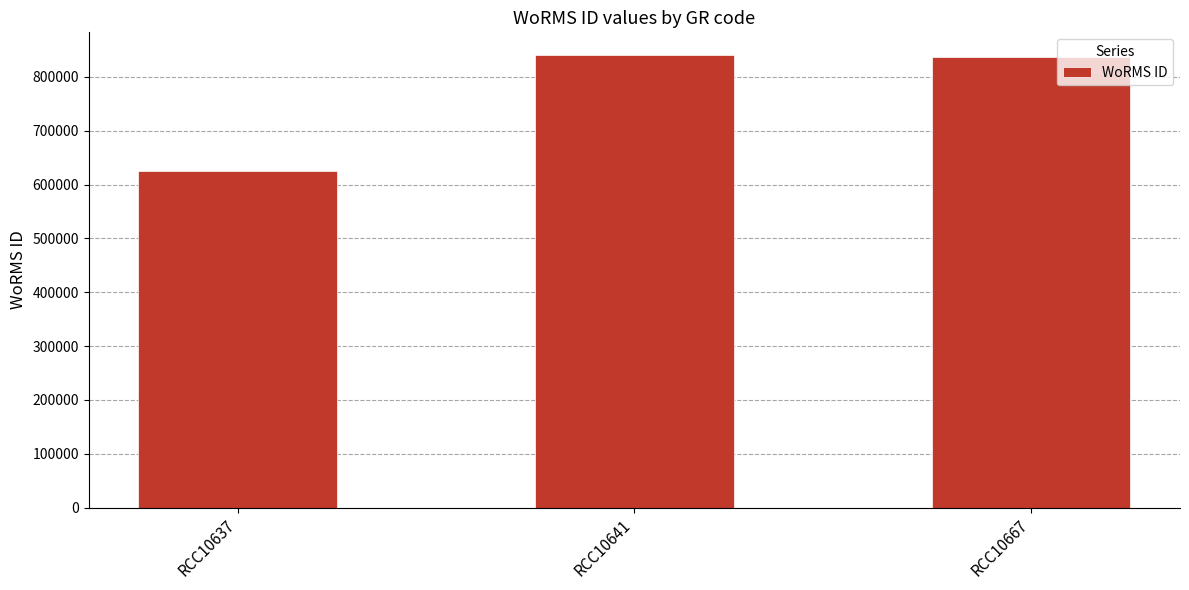

The value at RCC10637 is 624513. True or false?

True